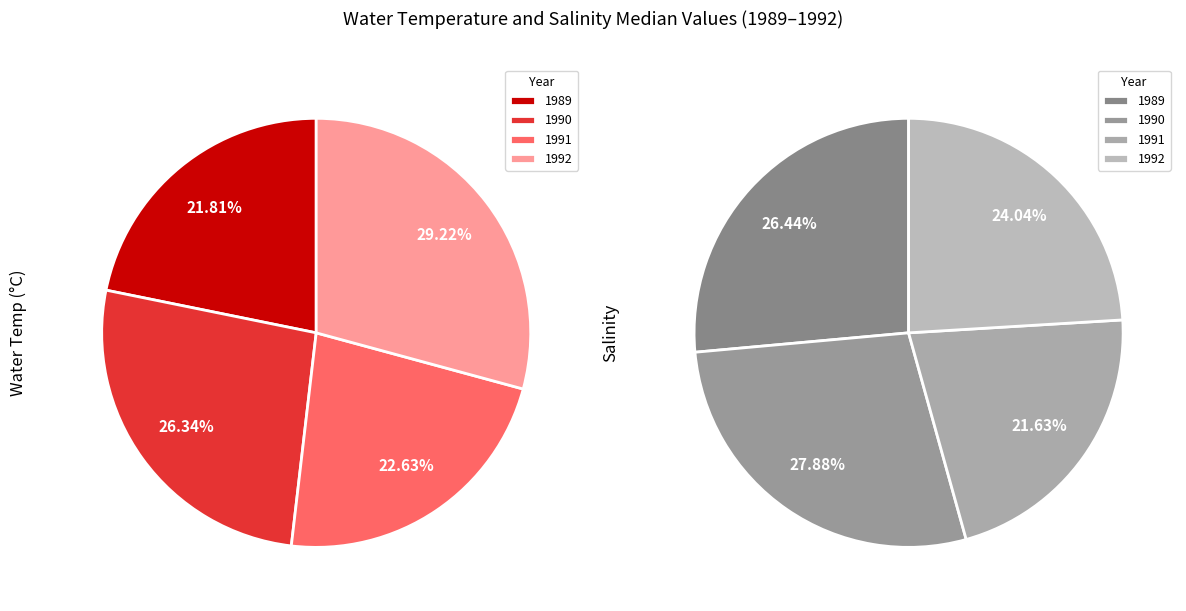

Does 1991 account for over 50% of the chart?

No